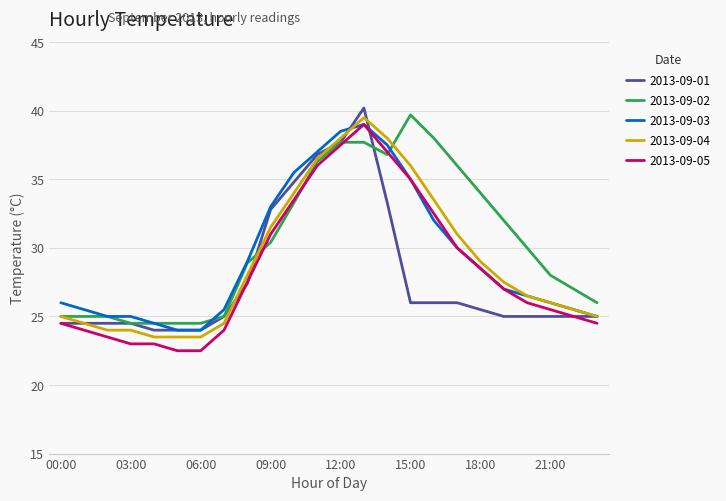

True or false: 2013-09-04 and 2013-09-05 intersect in this chart.

False